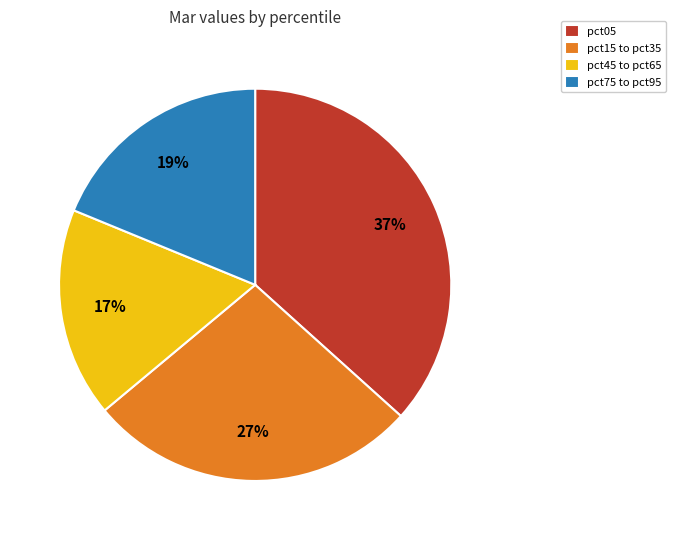

Is there any slice that represents more than half of the pie?

No